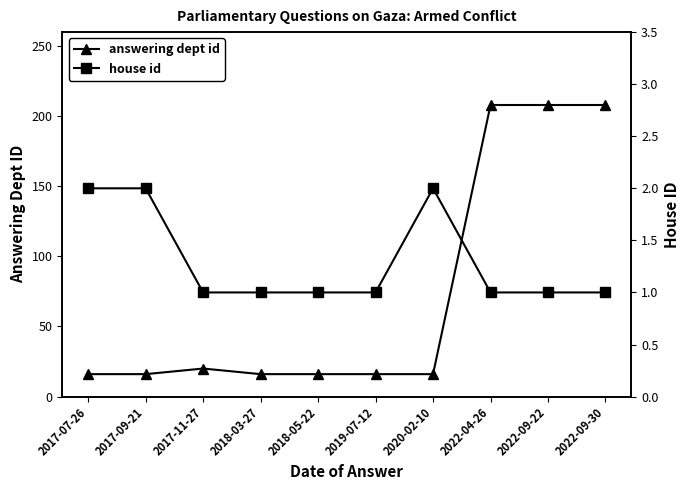

List the series in order of their overall mean, lowest first.

house id, answering dept id